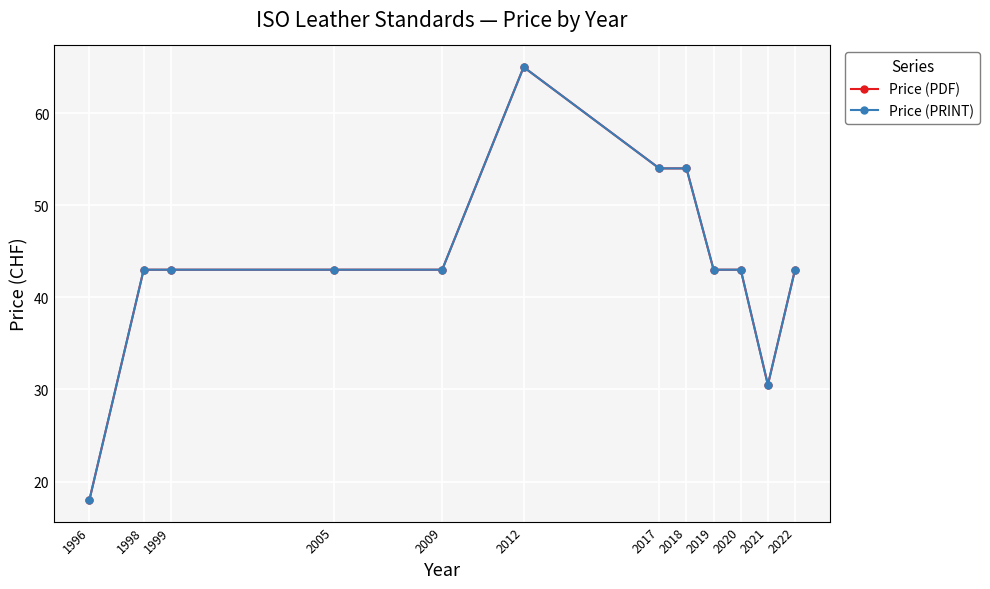

The value of Price (PRINT) at 2012 is 104.8. True or false?

False